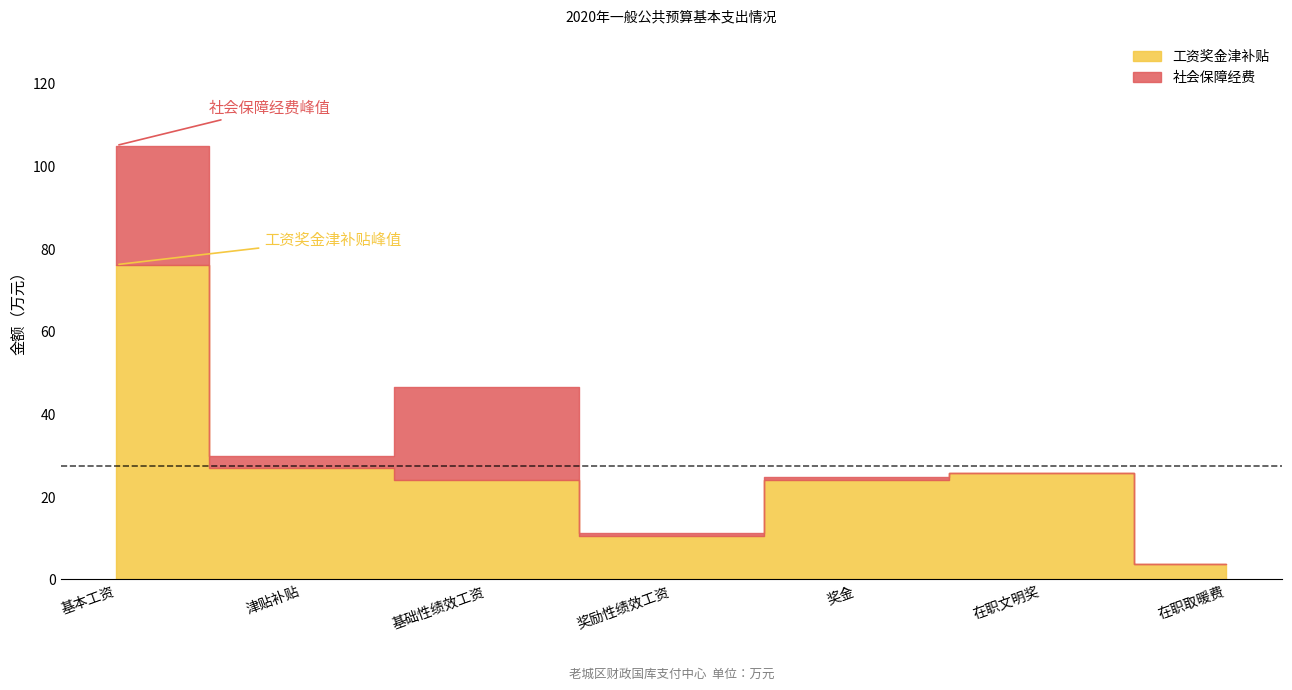

The 工资奖金津补贴 series shows 10.6 at 奖励性绩效工资. True or false?

True